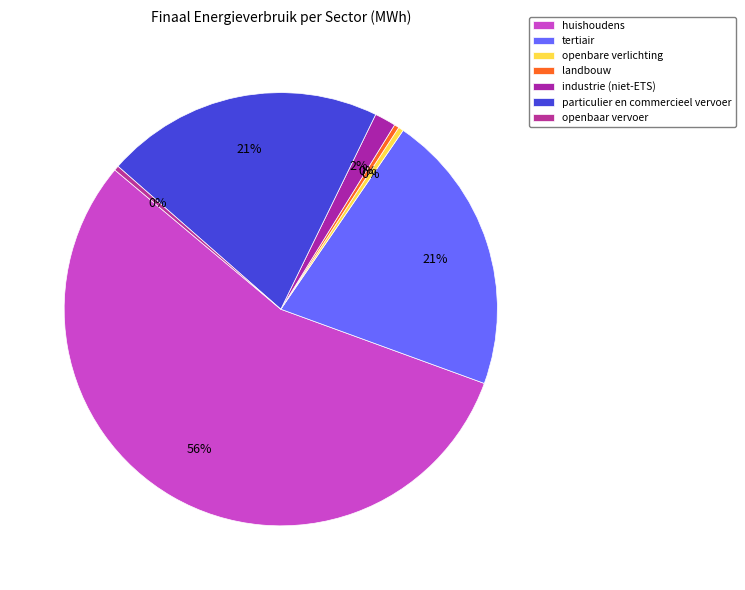

Which category has the smallest portion of the pie?

openbaar vervoer